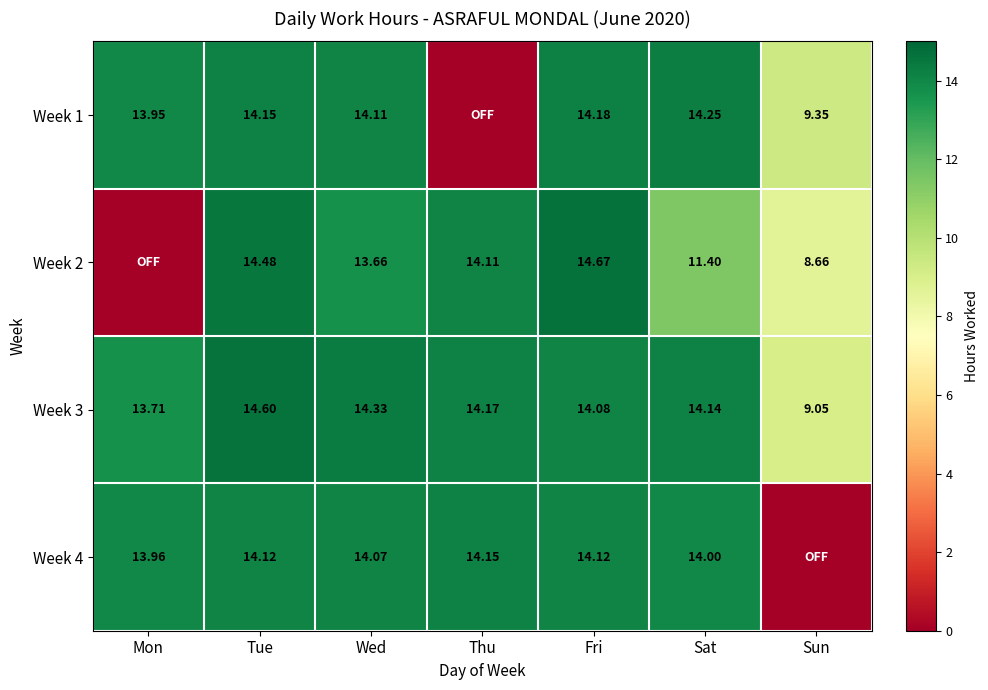

Is the value of Week 4 at Wed greater than the value of Week 3 at Thu?

No